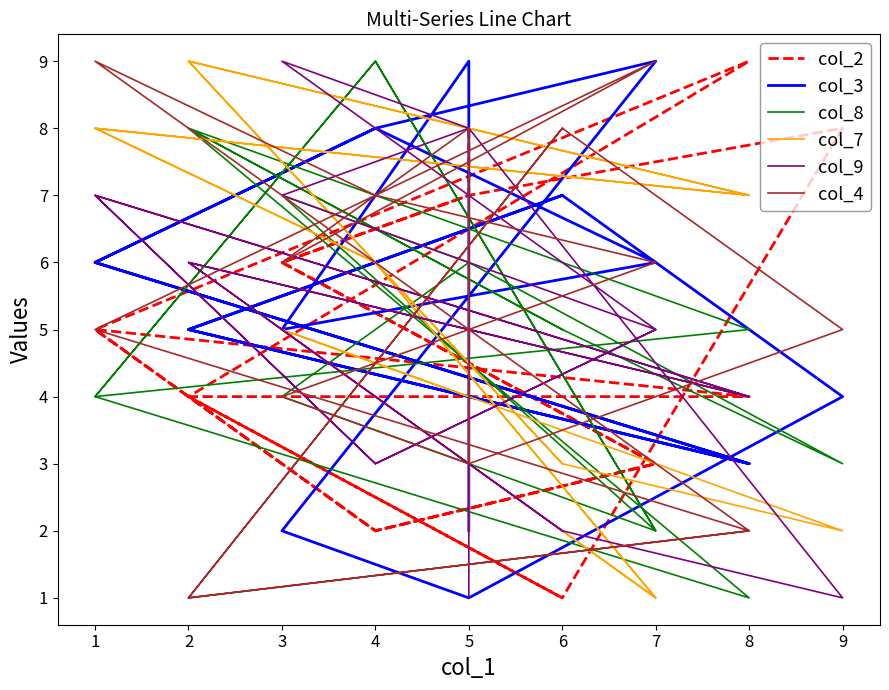

Between which two adjacent categories do col_2 and col_7 first intersect?

7 and 4